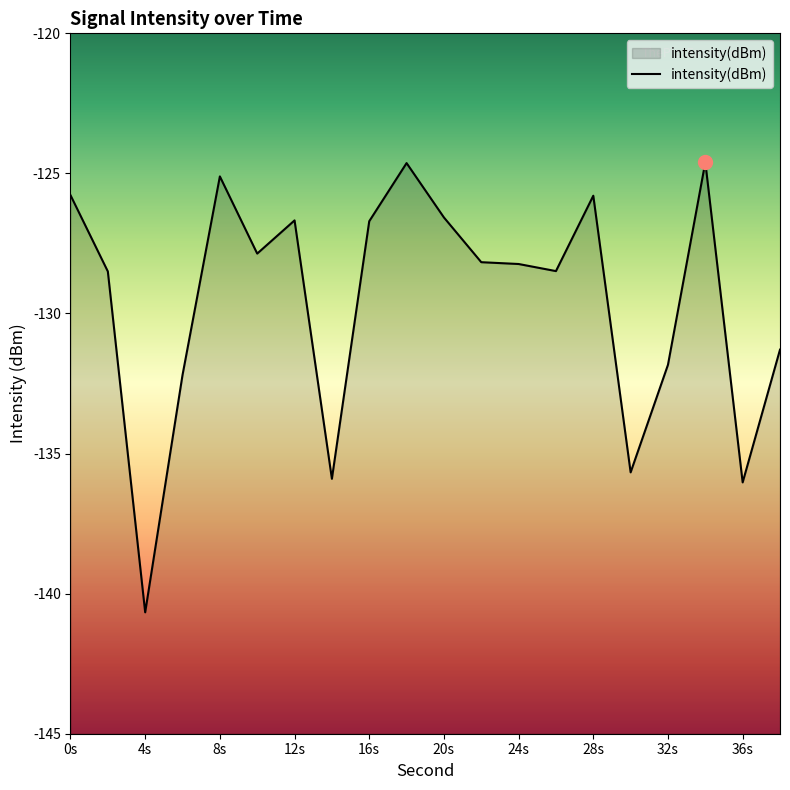

True or false: the data shows -128.5 at 2.

True